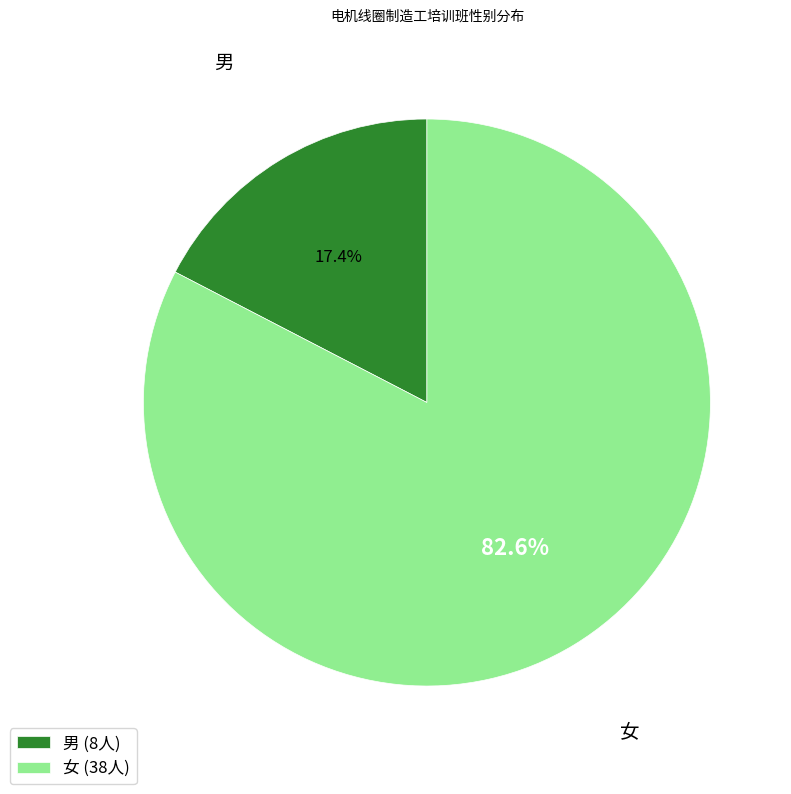

The 女 slice represents 83% of the pie. True or false?

True